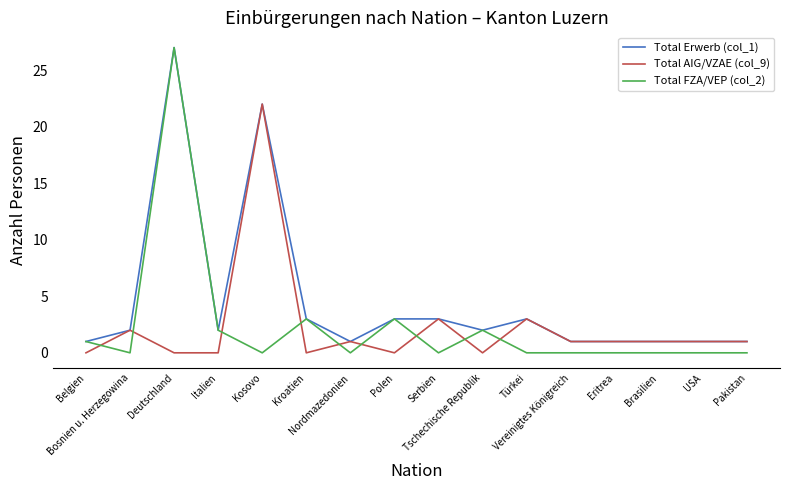

Which category has the highest value in the Total AIG/VZAE (col_9) series?

Kosovo